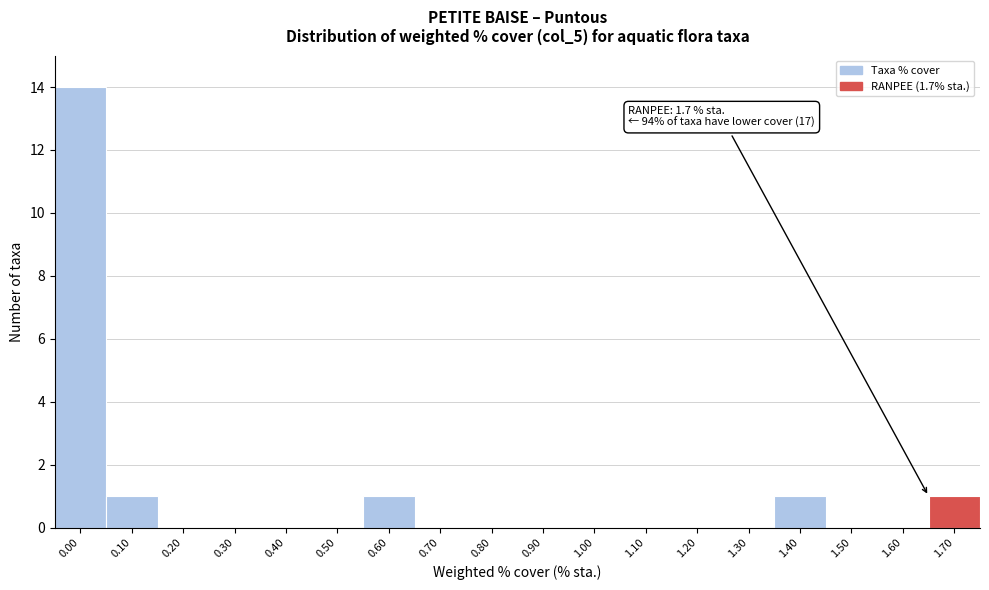

Reading left to right, what are all the values shown in this chart?

0.00=14	0.10=1	0.20=0	0.30=0	0.40=0	0.50=0	0.60=1	0.70=0	0.80=0	0.90=0	1.00=0	1.10=0	1.20=0	1.30=0	1.40=1	1.50=0	1.60=0	1.70=1